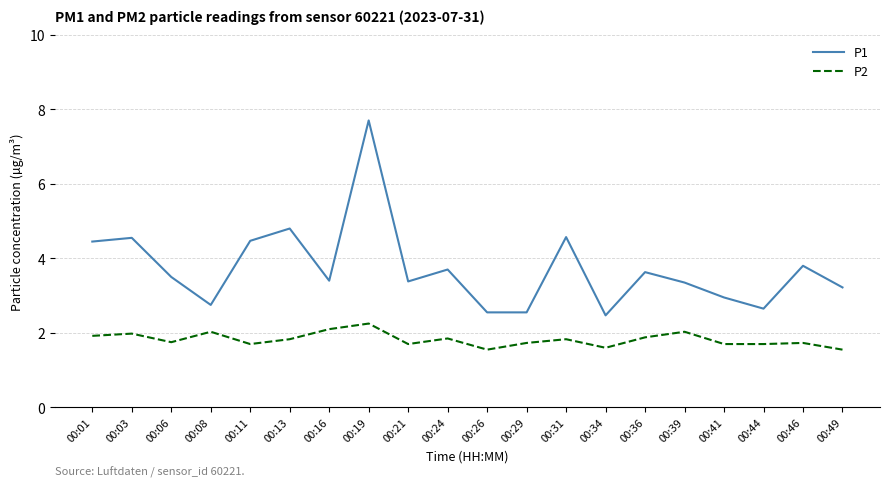

What is the average value of the P1 series?

3.7